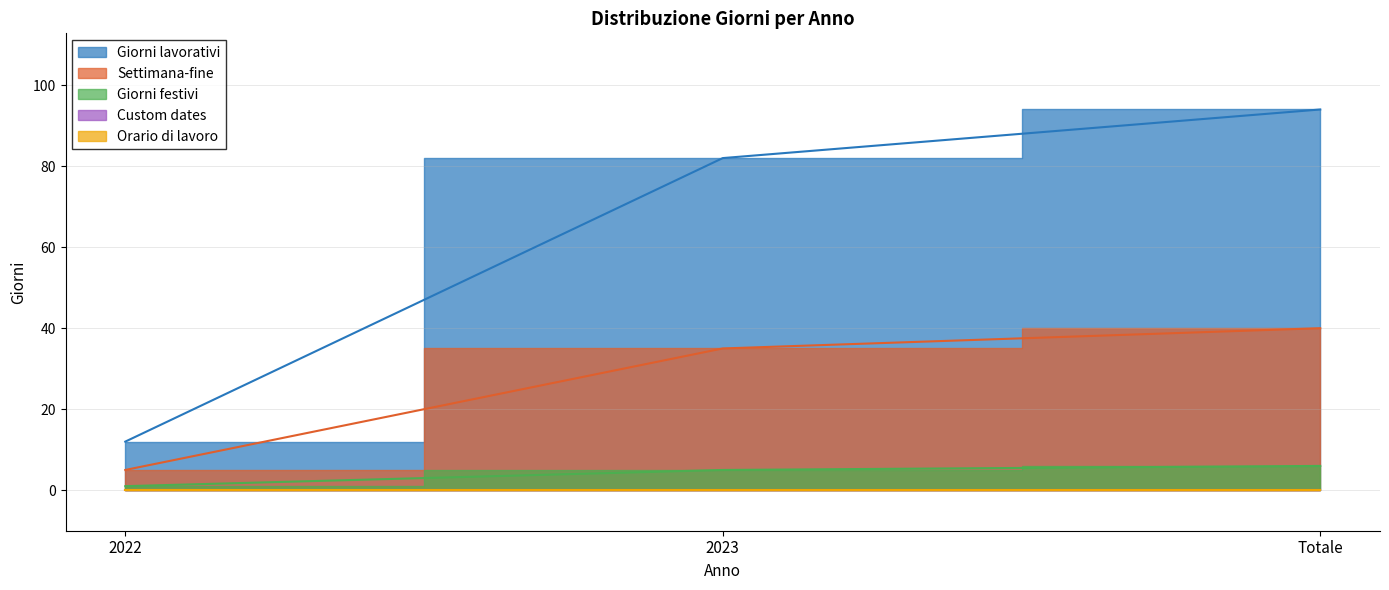

What is the label of the 1st point from the right?

Totale